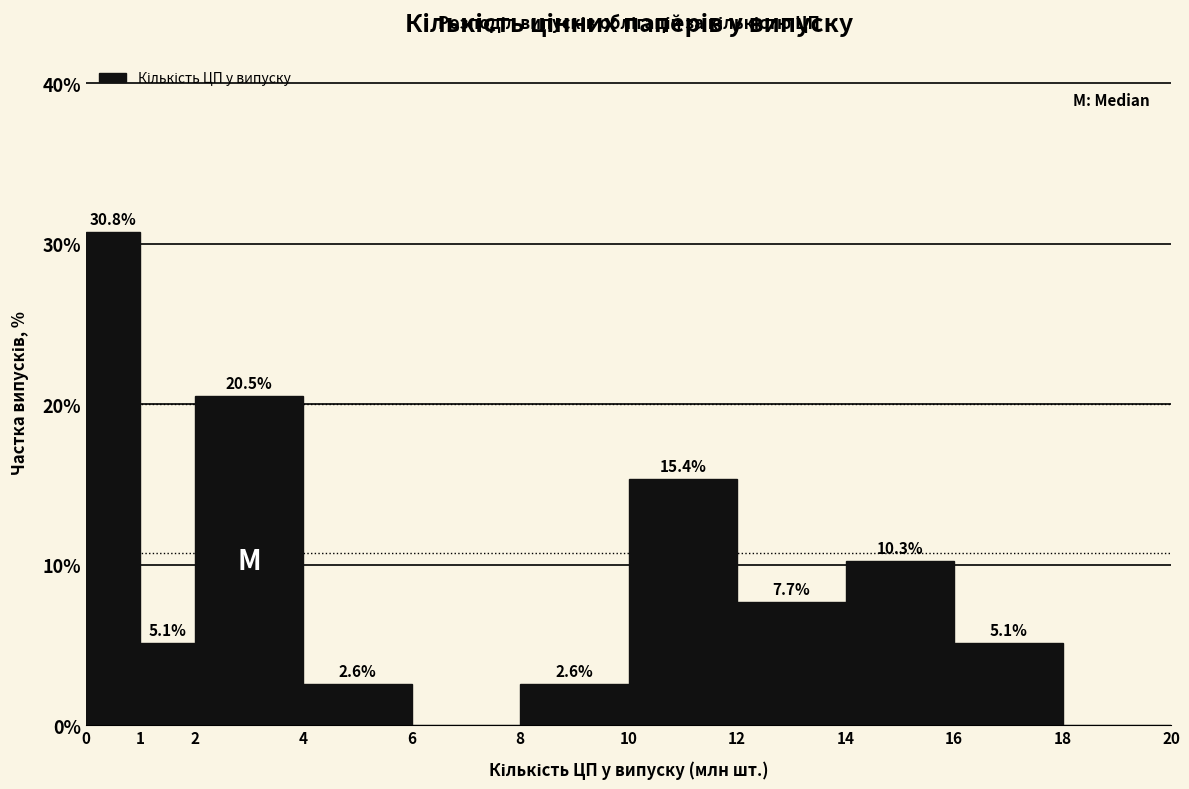

Over which range of the x-axis is the bar tallest?

0 to 1